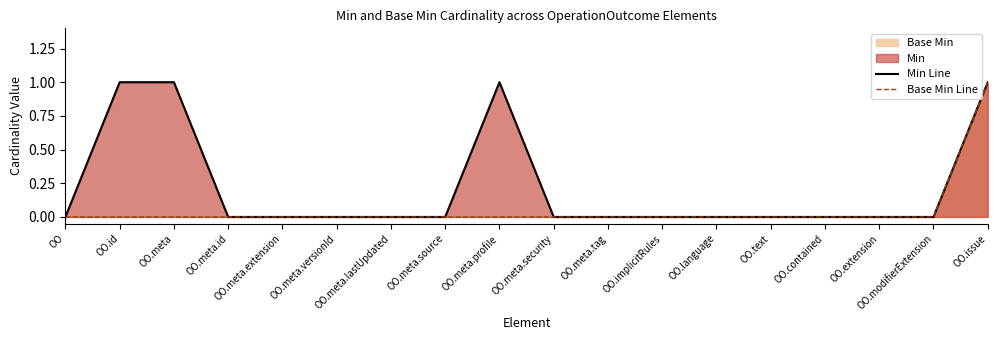

True or false: Base Min Line and Min Line intersect in this chart.

False